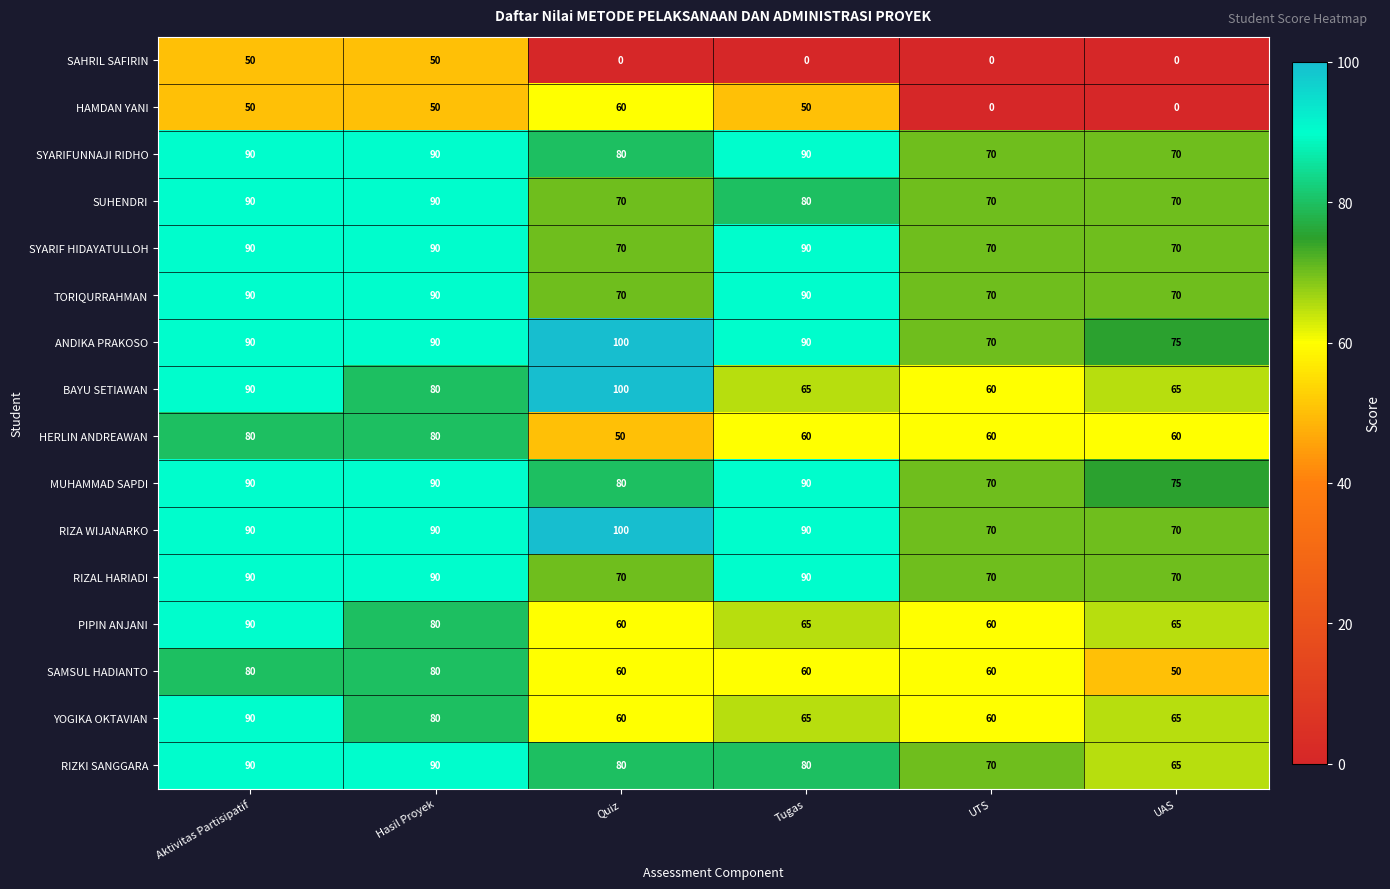

Which series has the widest spread of values?

HAMDAN YANI